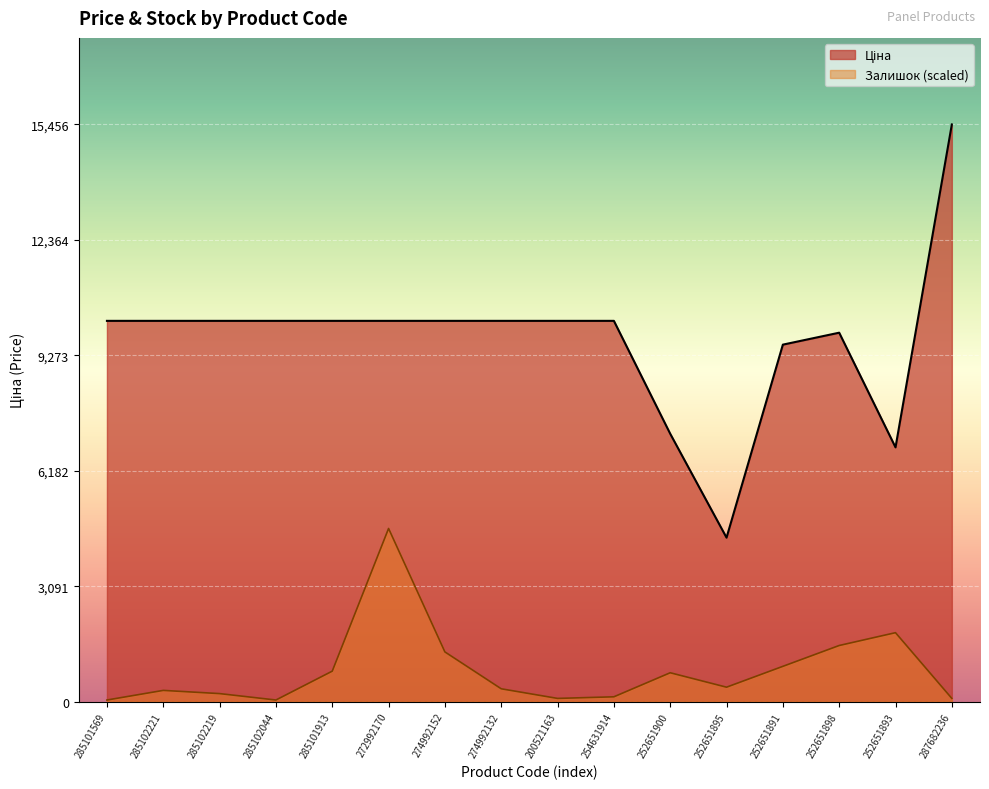

Where is Залишок nearest to the value 2339?

252651893